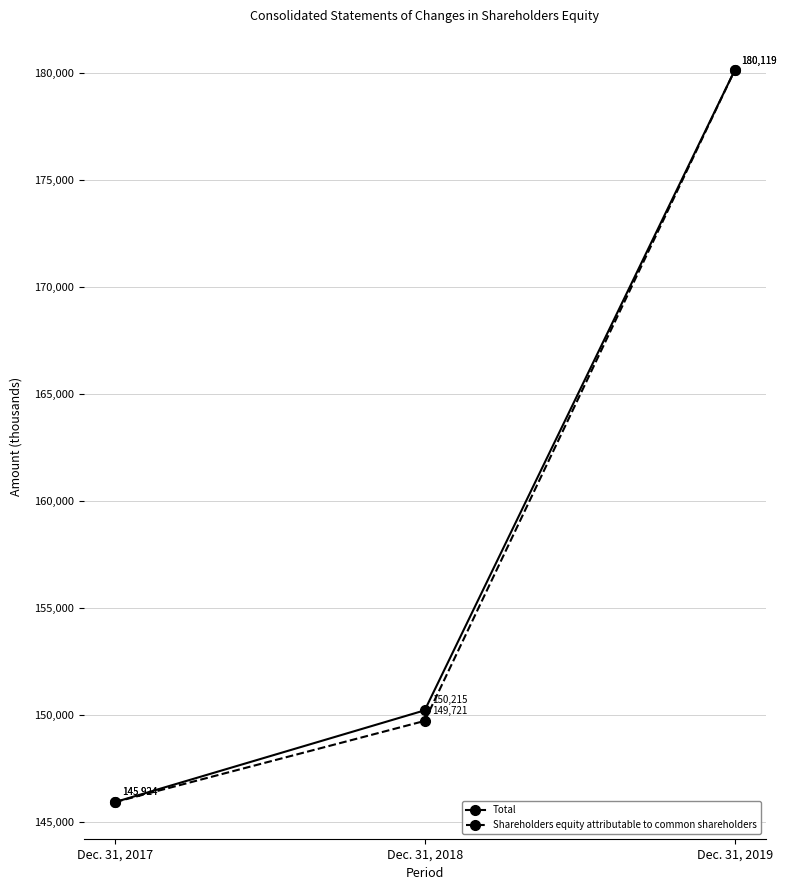

What is the value of the Total point at the 2nd from the left?

150215